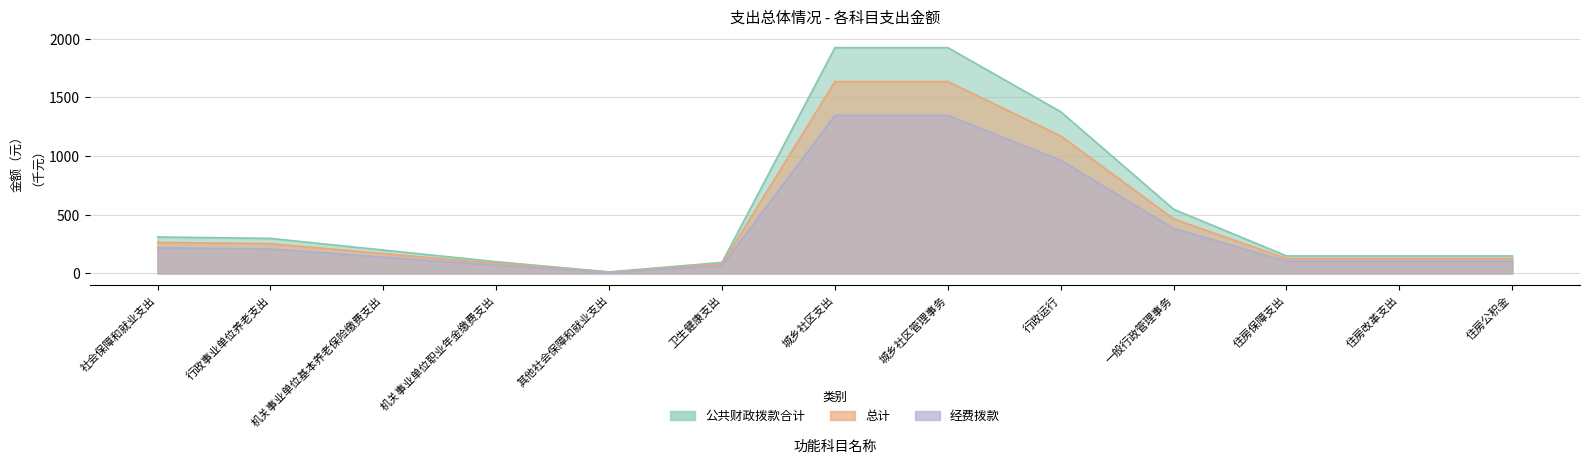

Which has a higher value, 社会保障和就业支出 or 住房保障支出?

社会保障和就业支出